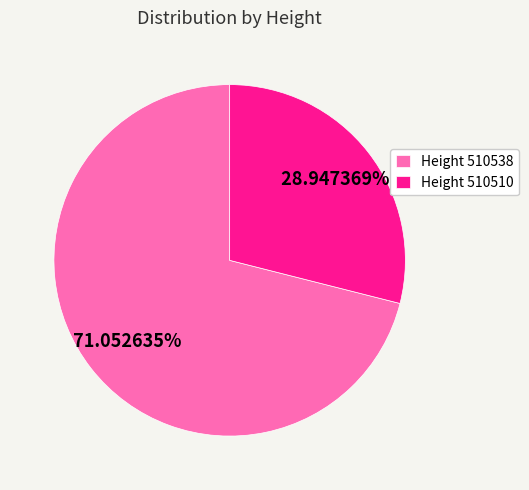

To the nearest percent, what is the difference between the largest and smallest slice percentages?

42%